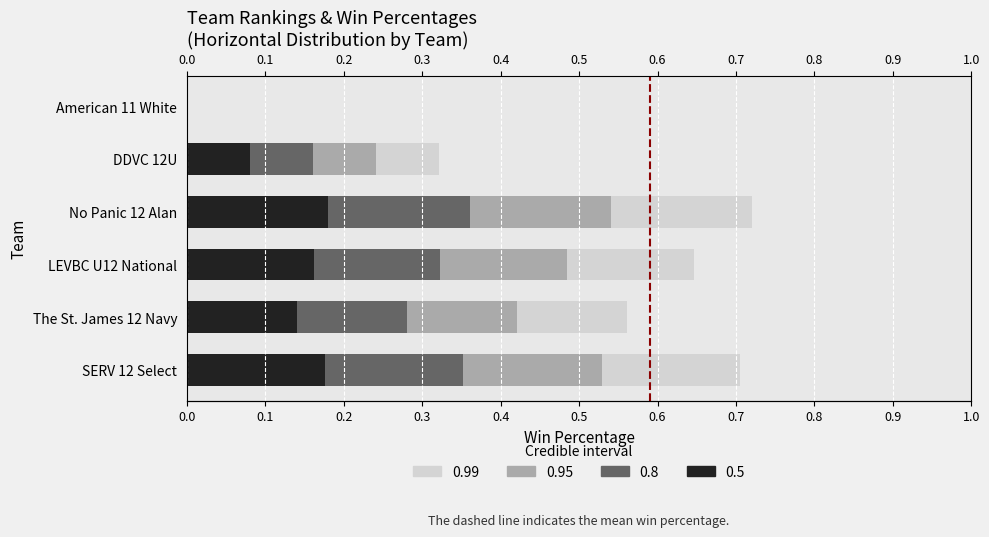

Rank the series by their average value, from highest to lowest.

Win Pct (0.99 CI analog), Win Pct (0.95 CI analog), Win Pct (0.8 CI analog), Win Pct (0.5 CI analog)